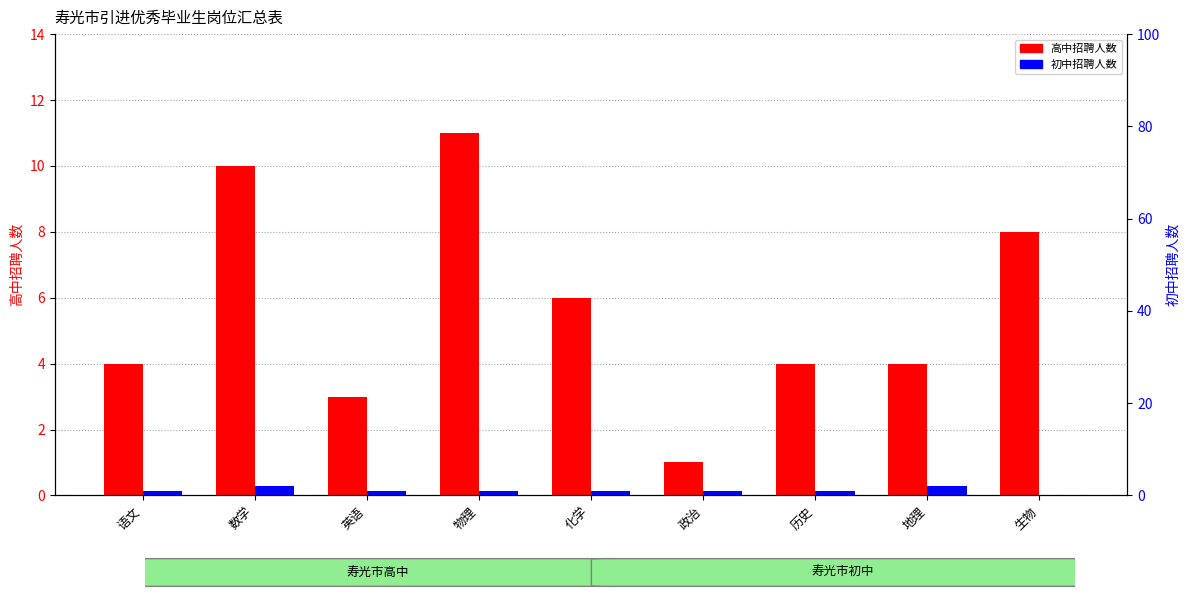

At which category is the sum across all series the highest?

数学